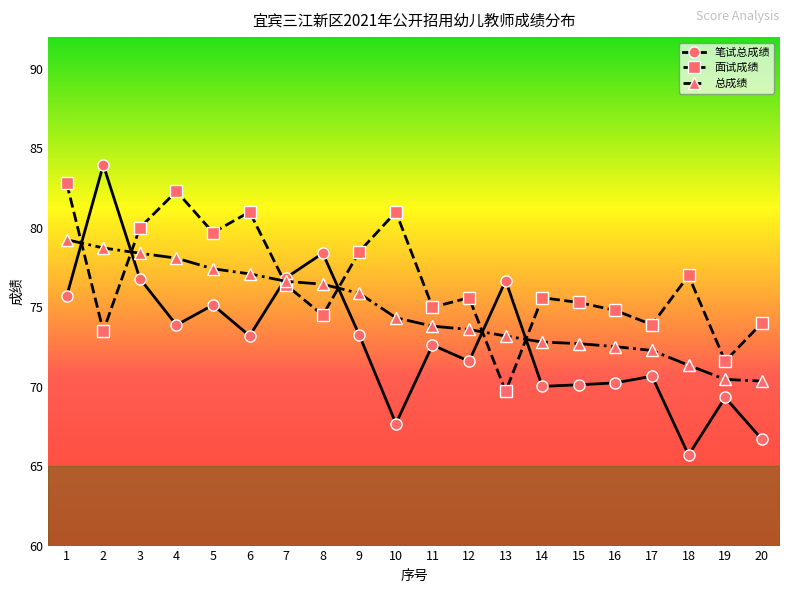

At how many categories does at least one series exceed 67?

20